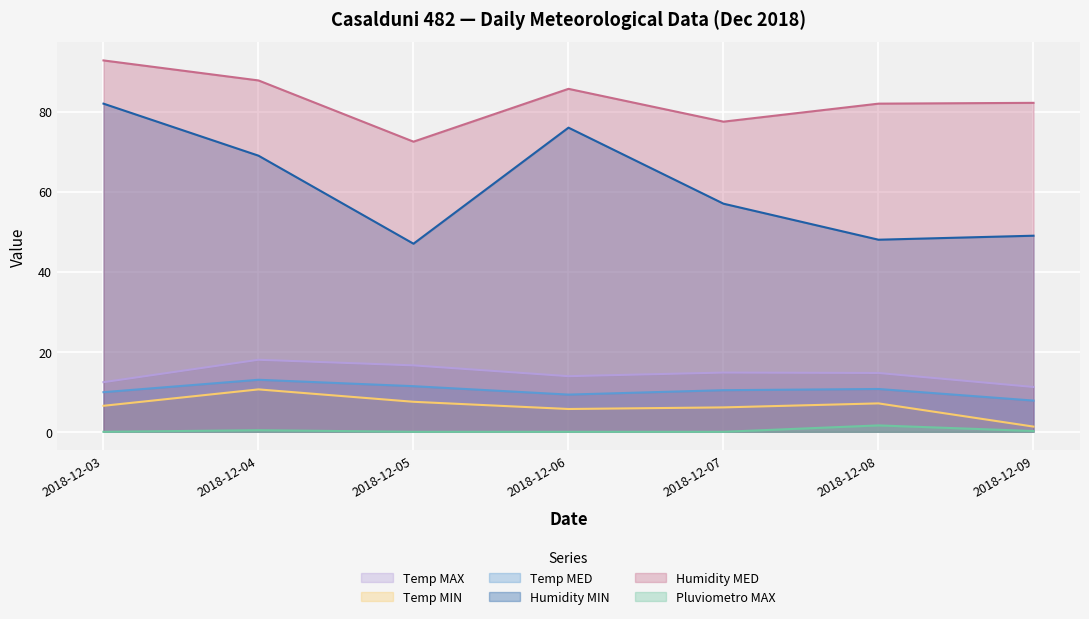

What is the sum of all Temp MIN values?

44.8